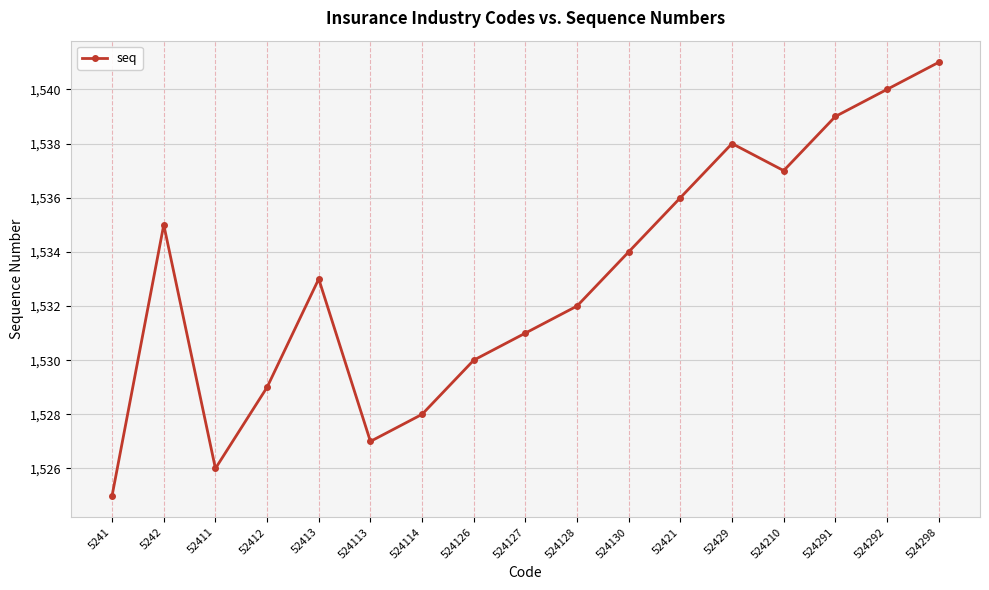

What is the difference between the maximum and minimum values?

16